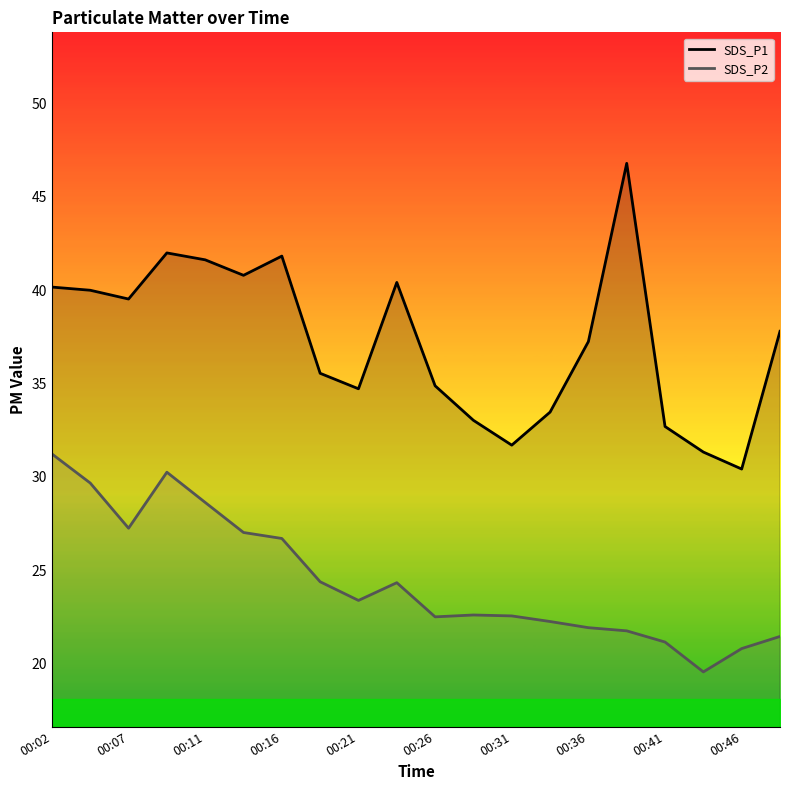

List the series in order of their overall mean, lowest first.

SDS_P2, SDS_P1